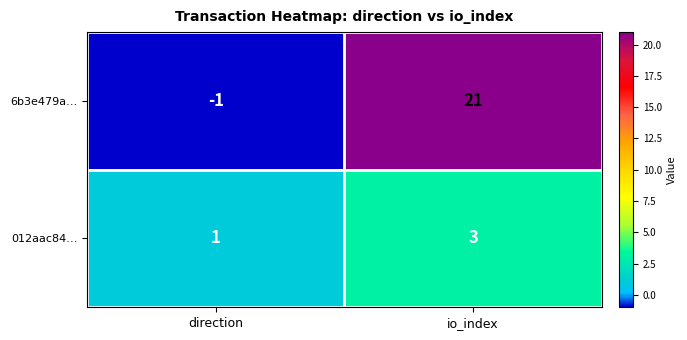

At which category is the sum across all series the highest?

io_index